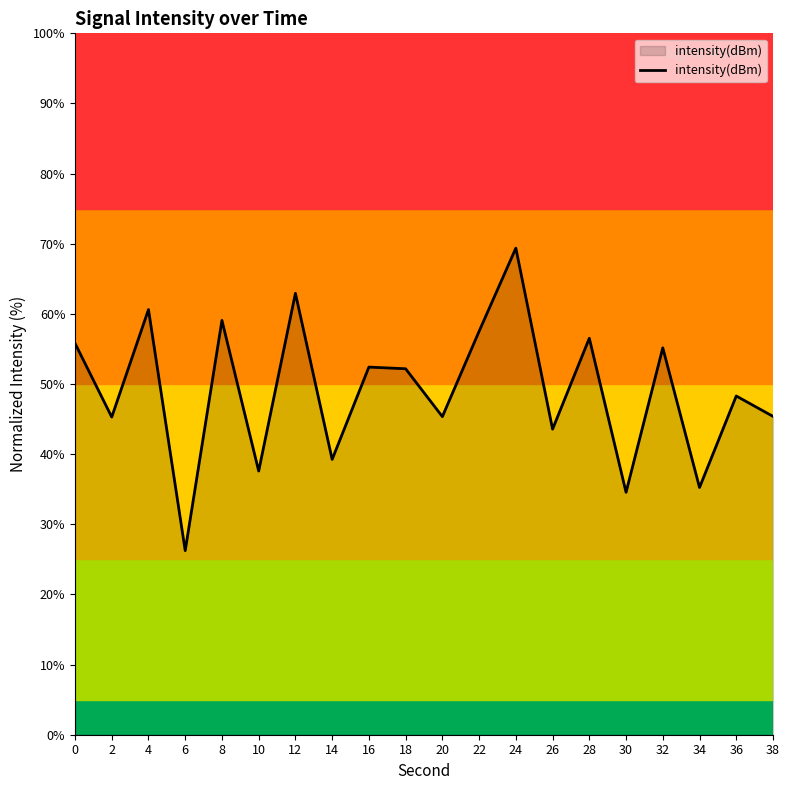

At which category does the chart reach its minimum across all series?

6